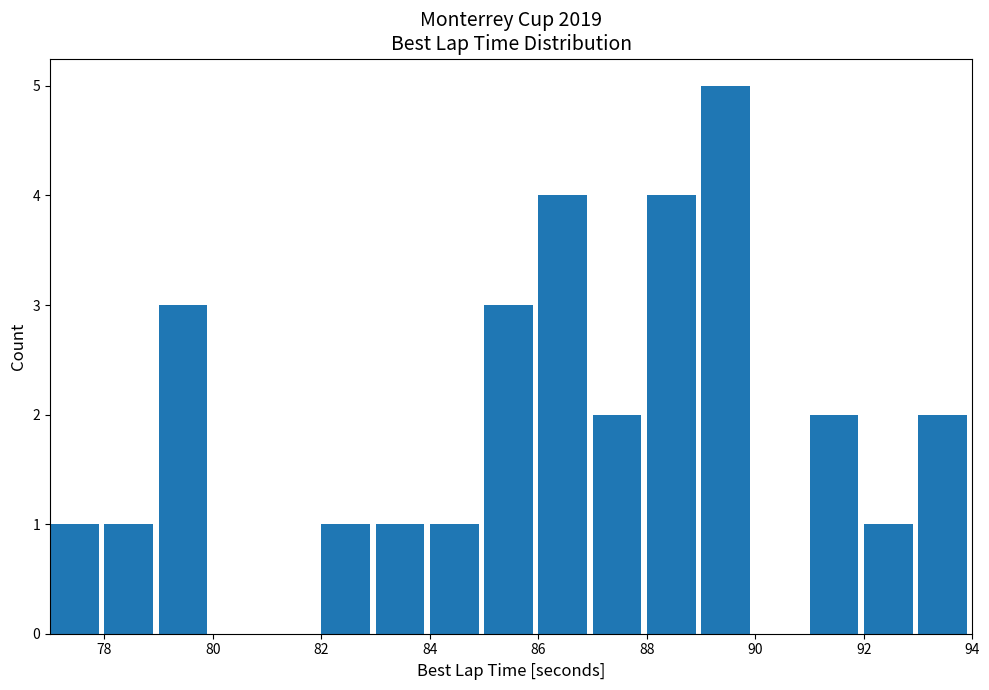

What is the height of the bar covering 78 to 79 on the x-axis? The values are not printed on the chart, so give them approximately, as read against the axis.

1